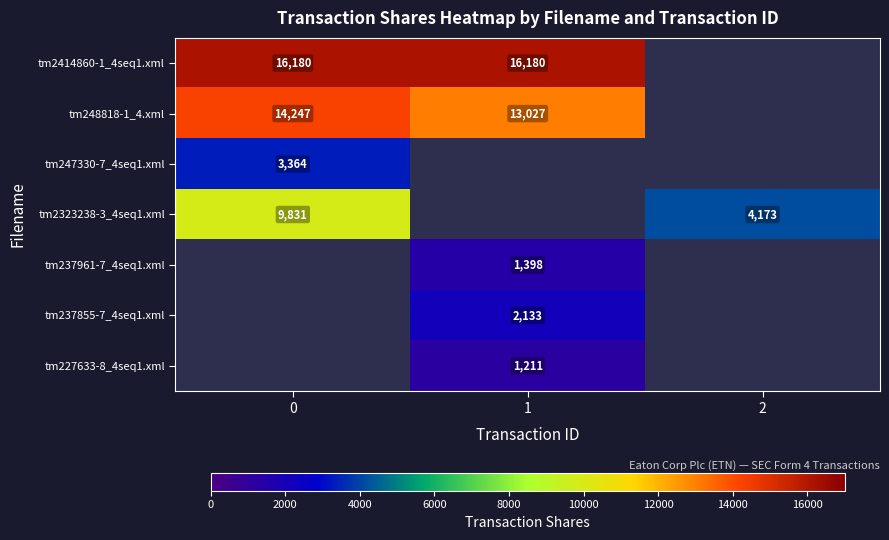

The tm248818-1_4.xml series shows 20660 at 0. True or false?

False